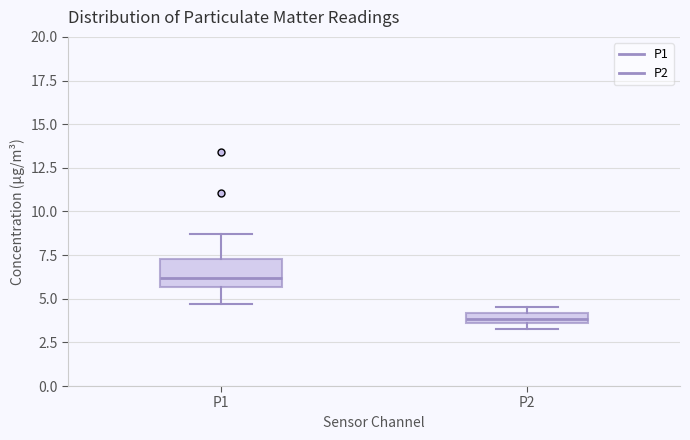

Which box's median line is the lowest?

P2